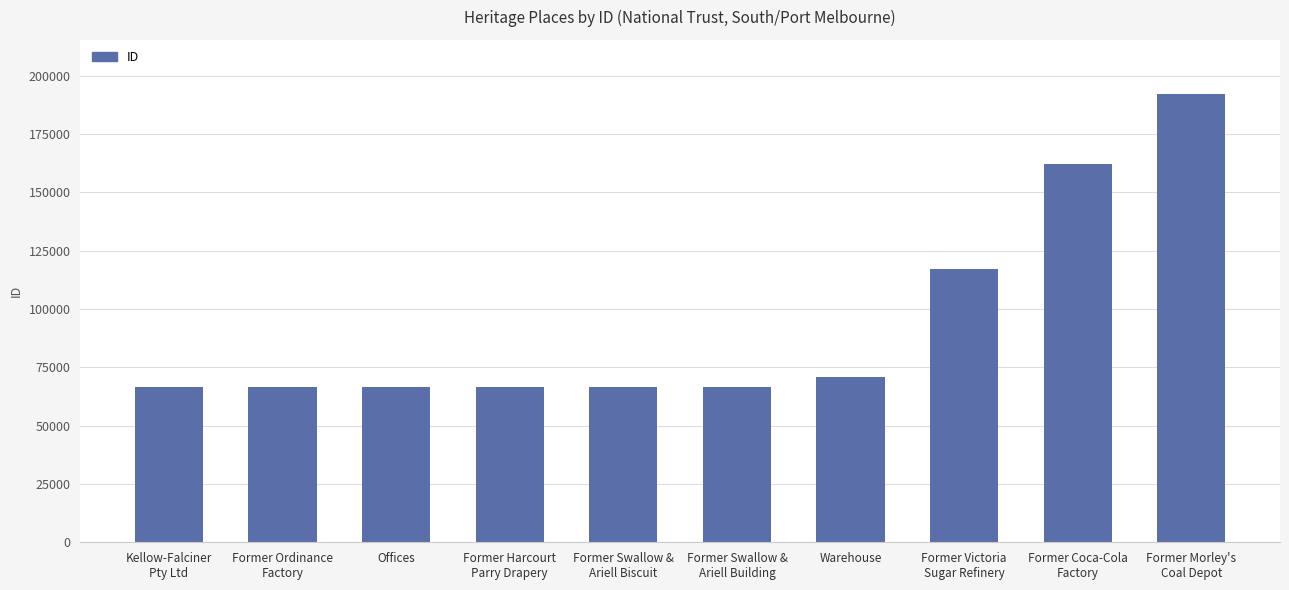

True or false: the data shows 92848 at Offices.

False